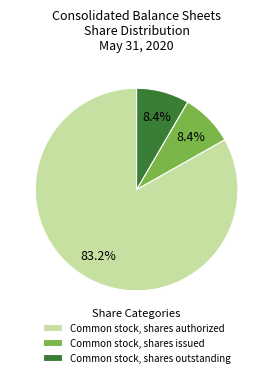

To the nearest percent, what is the difference between the largest and smallest slice percentages?

75%